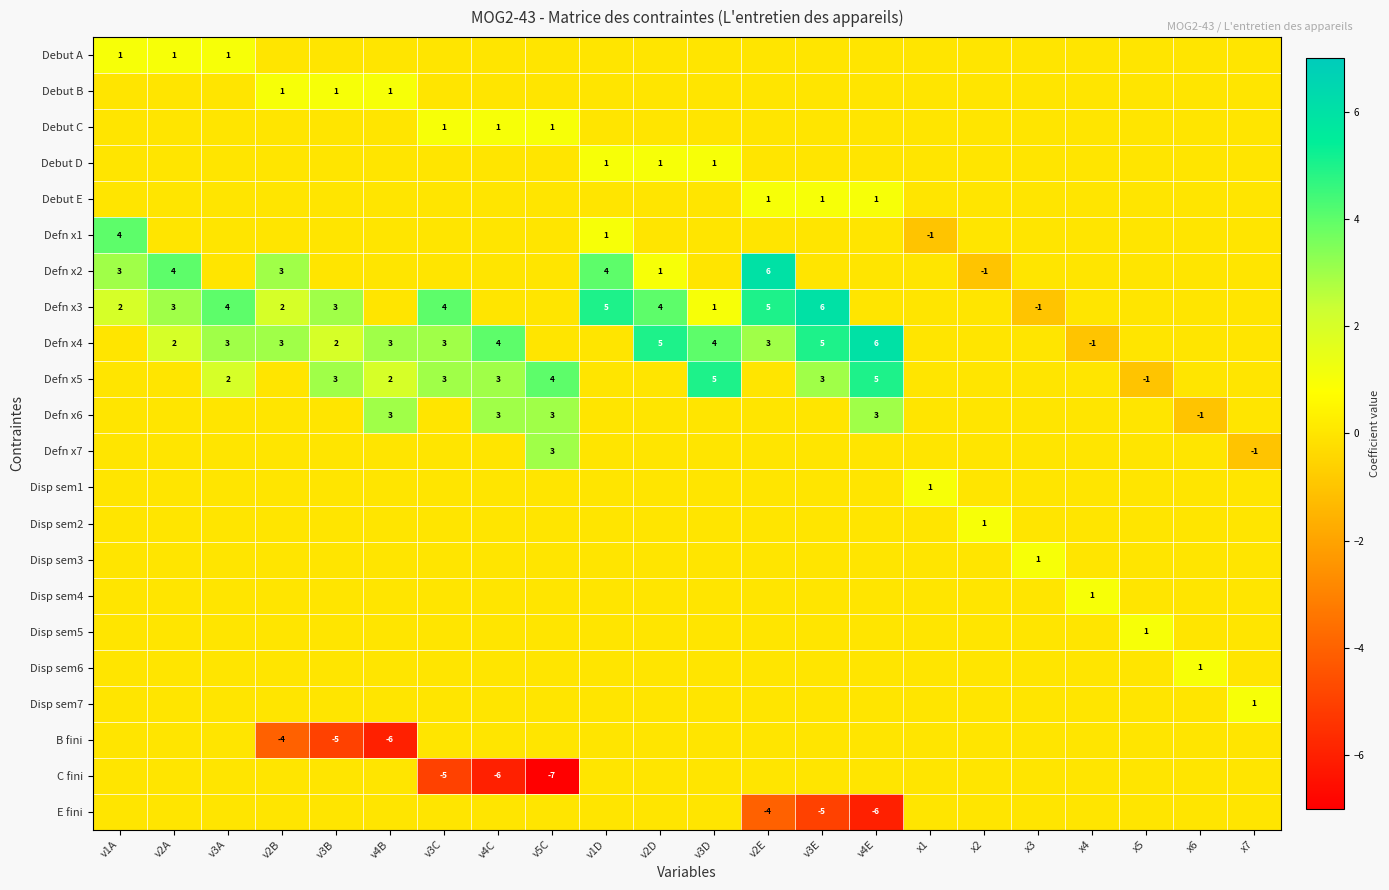

The Defn x2 series shows 6 at v2A. True or false?

False